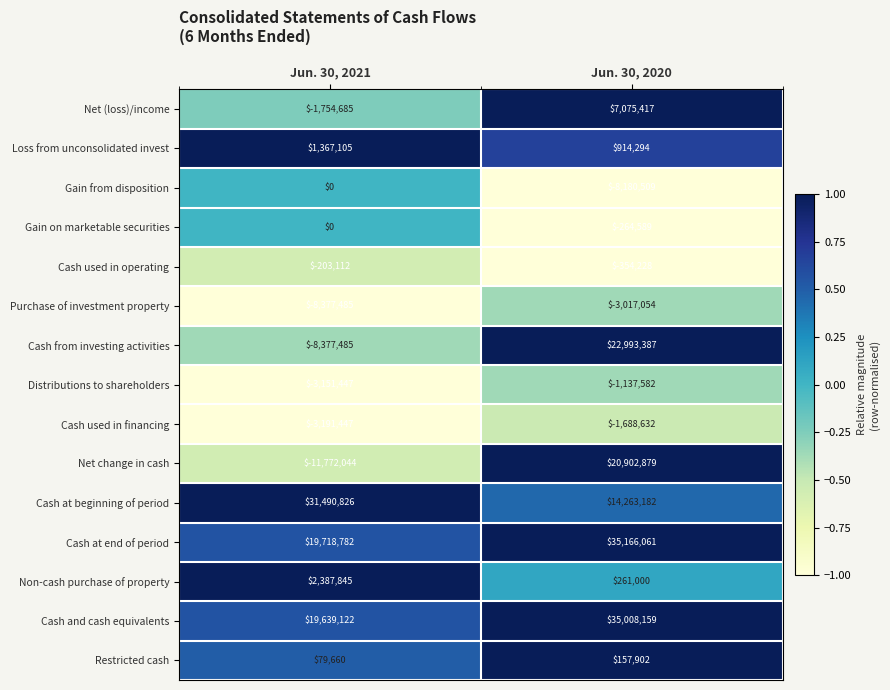

Reading left to right, list all the values displayed in this chart.

Net (loss)/income: Jun. 30, 2021=-1754685	Jun. 30, 2020=7075417
Loss from unconsolidated invest: Jun. 30, 2021=1367105	Jun. 30, 2020=914294
Gain from disposition: Jun. 30, 2021=0	Jun. 30, 2020=-8180509
Gain on marketable securities: Jun. 30, 2021=0	Jun. 30, 2020=-264589
Cash used in operating: Jun. 30, 2021=-203112	Jun. 30, 2020=-354228
Purchase of investment property: Jun. 30, 2021=-8377485	Jun. 30, 2020=-3017054
Cash from investing activities: Jun. 30, 2021=-8377485	Jun. 30, 2020=22993387
Distributions to shareholders: Jun. 30, 2021=-3151447	Jun. 30, 2020=-1137582
Cash used in financing: Jun. 30, 2021=-3191447	Jun. 30, 2020=-1688632
Net change in cash: Jun. 30, 2021=-11772044	Jun. 30, 2020=20902879
Cash at beginning of period: Jun. 30, 2021=31490826	Jun. 30, 2020=14263182
Cash at end of period: Jun. 30, 2021=19718782	Jun. 30, 2020=35166061
Non-cash purchase of property: Jun. 30, 2021=2387845	Jun. 30, 2020=261000
Cash and cash equivalents: Jun. 30, 2021=19639122	Jun. 30, 2020=35008159
Restricted cash: Jun. 30, 2021=79660	Jun. 30, 2020=157902